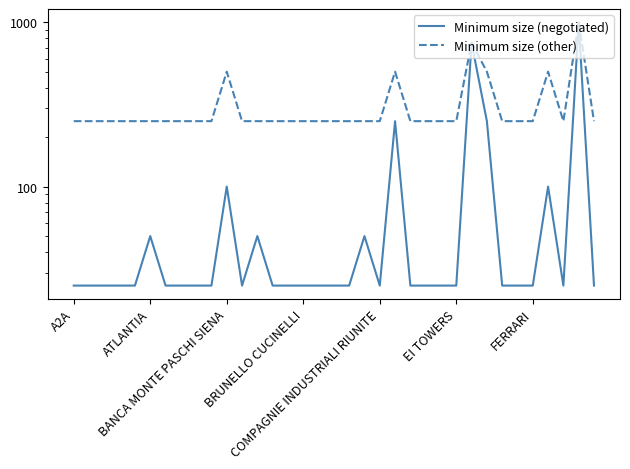

Is this an area chart (filled region under the line)?

No